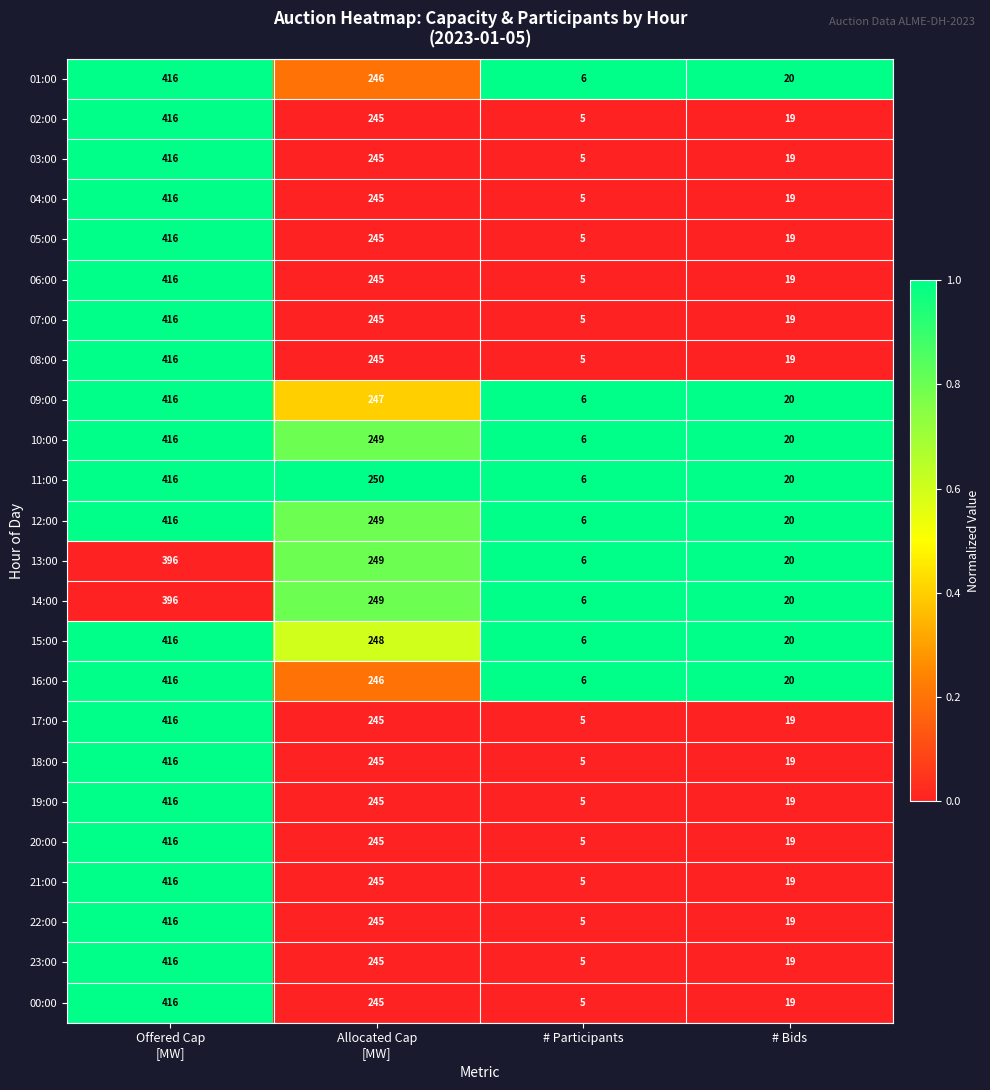

The 10:00 series shows 12 at # Bids. True or false?

False